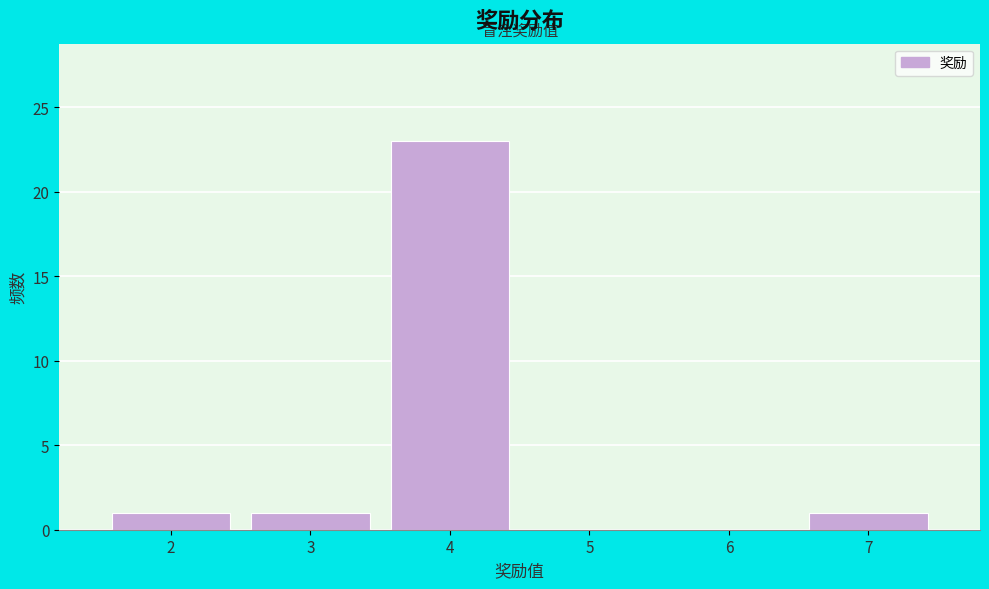

Reading left to right, extract all data points from this chart.

2=1	3=1	4=23	5=0	6=0	7=1